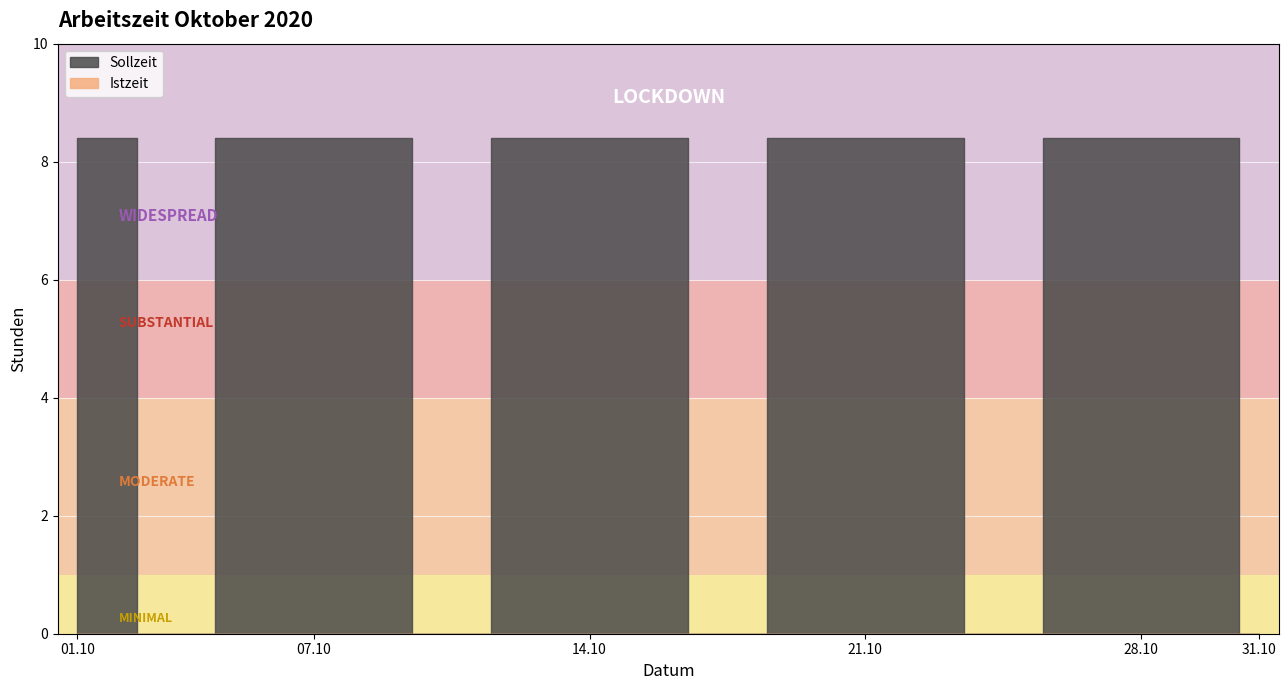

True or false: Sollzeit and Istzeit intersect in this chart.

False